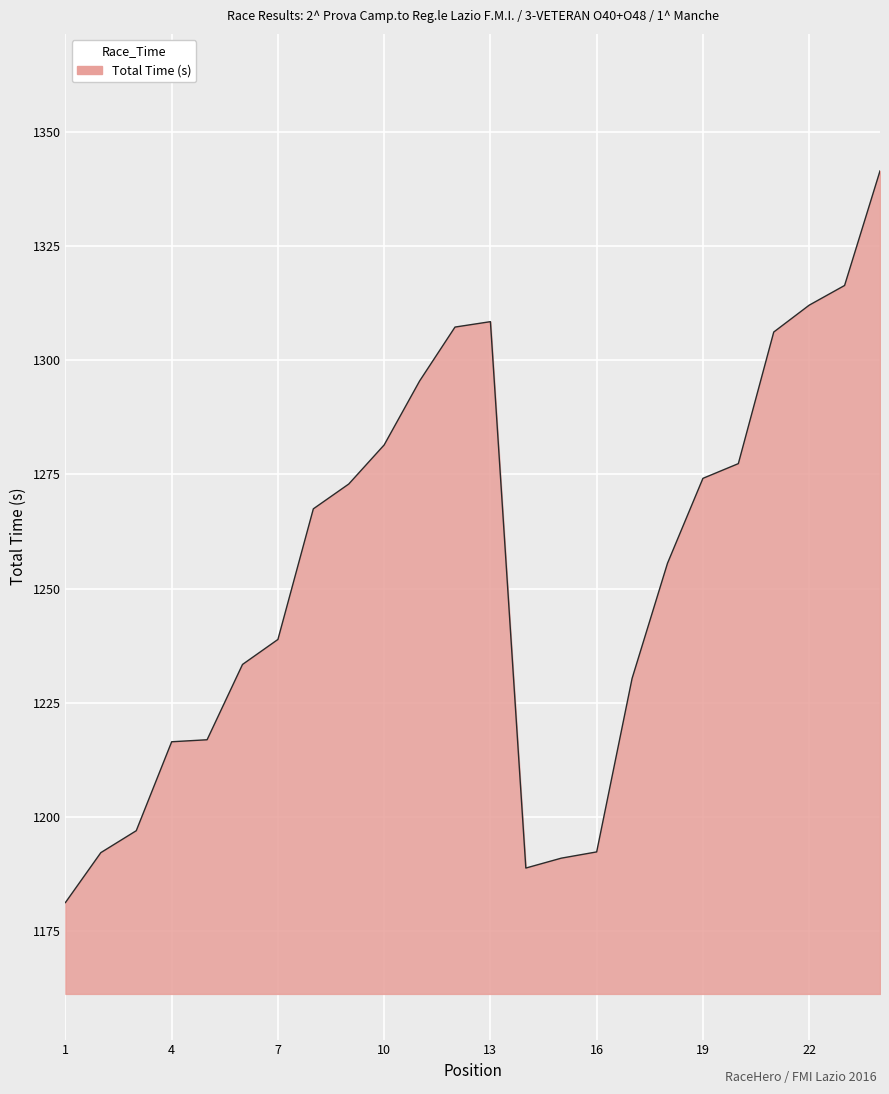

What is the difference between the maximum and minimum values?

160.2